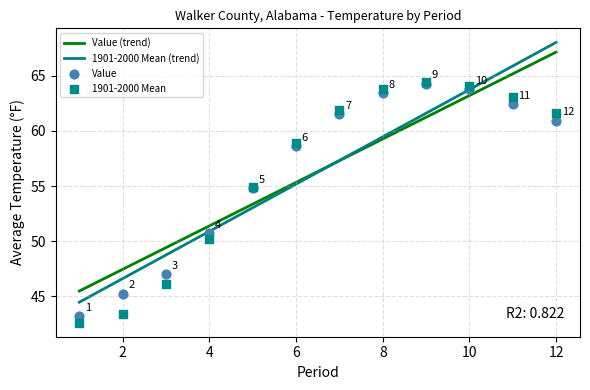

The Value (trend) series shows 29.6 at 12. True or false?

False